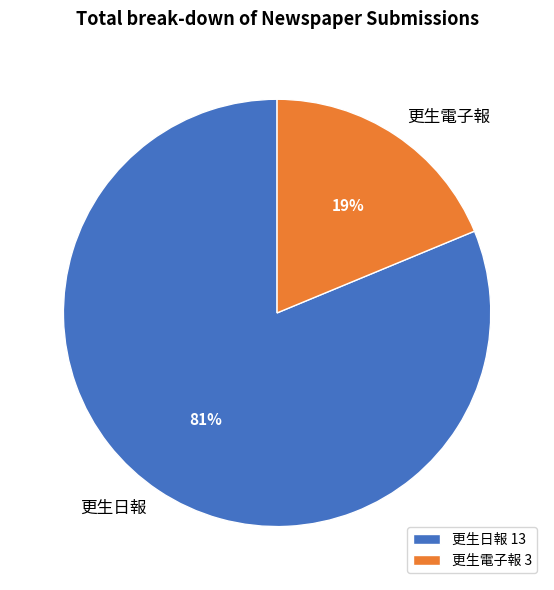

True or false: 更生電子報 accounts for 5% of the total.

False